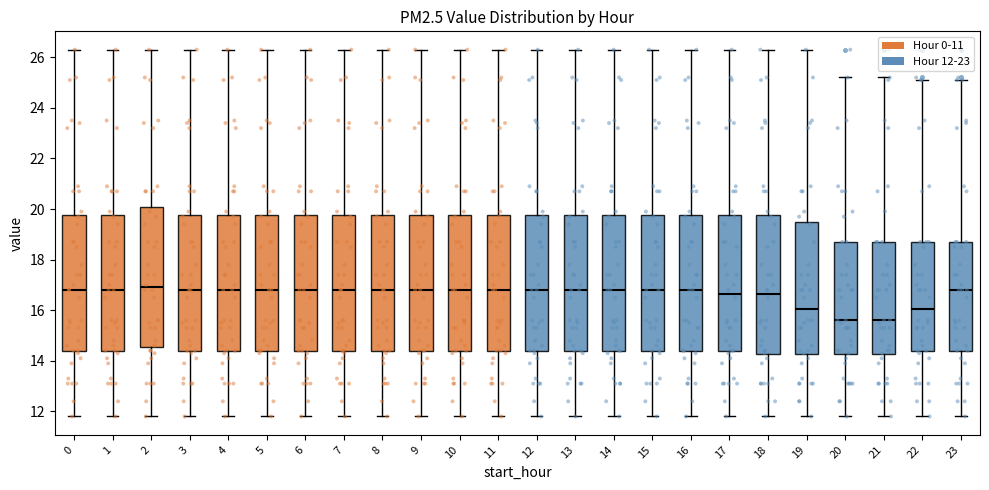

Reading left to right, read every box against the y-axis: the position of its median line, the range the box covers, and the ends of its whiskers. The values are not printed on the chart, so give them approximately, as read against the axis.

0: median 16.8, box 14.4 to 19.8, whiskers 11.8 to 26.4
1: median 16.8, box 14.4 to 19.8, whiskers 11.8 to 26.4
2: median 17.0, box 14.6 to 20.2, whiskers 11.8 to 26.4
3: median 16.8, box 14.4 to 19.8, whiskers 11.8 to 26.4
4: median 16.8, box 14.4 to 19.8, whiskers 11.8 to 26.4
5: median 16.8, box 14.4 to 19.8, whiskers 11.8 to 26.4
6: median 16.8, box 14.4 to 19.8, whiskers 11.8 to 26.4
7: median 16.8, box 14.4 to 19.8, whiskers 11.8 to 26.4
8: median 16.8, box 14.4 to 19.8, whiskers 11.8 to 26.4
9: median 16.8, box 14.4 to 19.8, whiskers 11.8 to 26.4
10: median 16.8, box 14.4 to 19.8, whiskers 11.8 to 26.4
11: median 16.8, box 14.4 to 19.8, whiskers 11.8 to 26.4
12: median 16.8, box 14.4 to 19.8, whiskers 11.8 to 26.4
13: median 16.8, box 14.4 to 19.8, whiskers 11.8 to 26.4
14: median 16.8, box 14.4 to 19.8, whiskers 11.8 to 26.4
15: median 16.8, box 14.4 to 19.8, whiskers 11.8 to 26.4
16: median 16.8, box 14.4 to 19.8, whiskers 11.8 to 26.4
17: median 16.6, box 14.4 to 19.8, whiskers 11.8 to 26.4
18: median 16.6, box 14.2 to 19.8, whiskers 11.8 to 26.4
19: median 16.0, box 14.2 to 19.4, whiskers 11.8 to 26.4
20: median 15.6, box 14.2 to 18.8, whiskers 11.8 to 25.2
21: median 15.6, box 14.2 to 18.8, whiskers 11.8 to 25.2
22: median 16.0, box 14.4 to 18.8, whiskers 11.8 to 25.2
23: median 16.8, box 14.4 to 18.8, whiskers 11.8 to 25.2